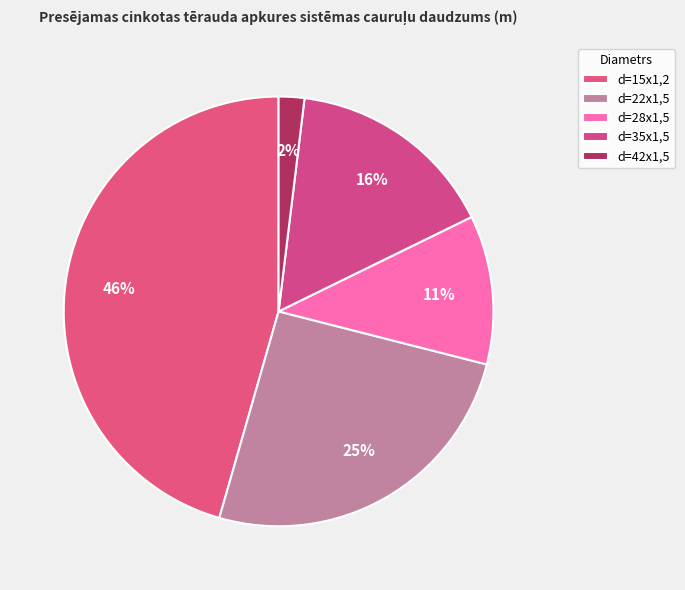

Is d=28x1,5 the majority of the pie?

No